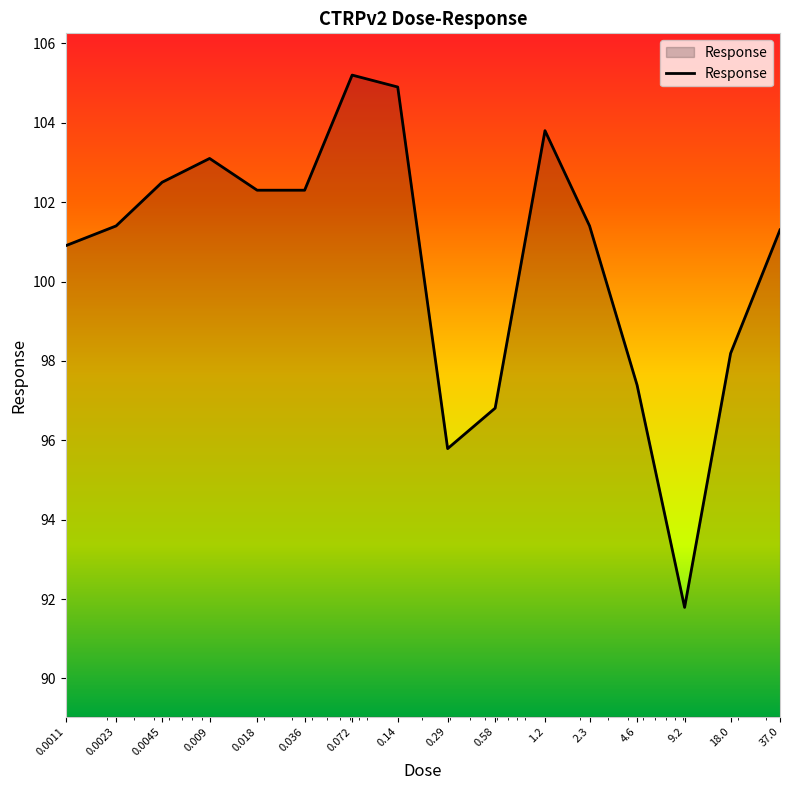

What is the smallest value displayed?

91.8